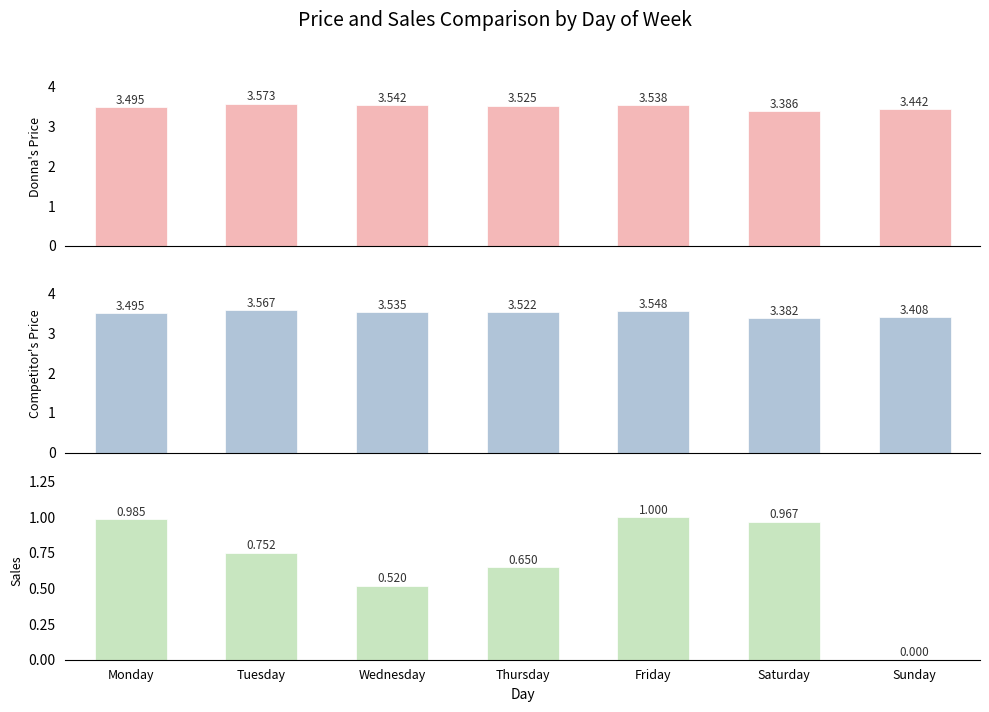

Where is Sales (normalized) nearest to the value 0?

Sunday